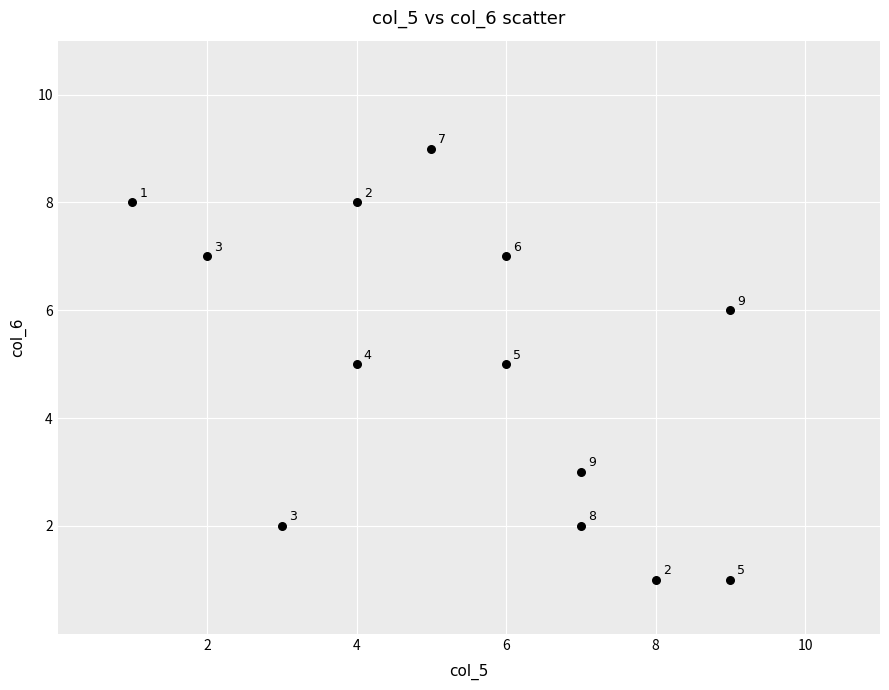

What is the range of Y values (max minus min)?

8